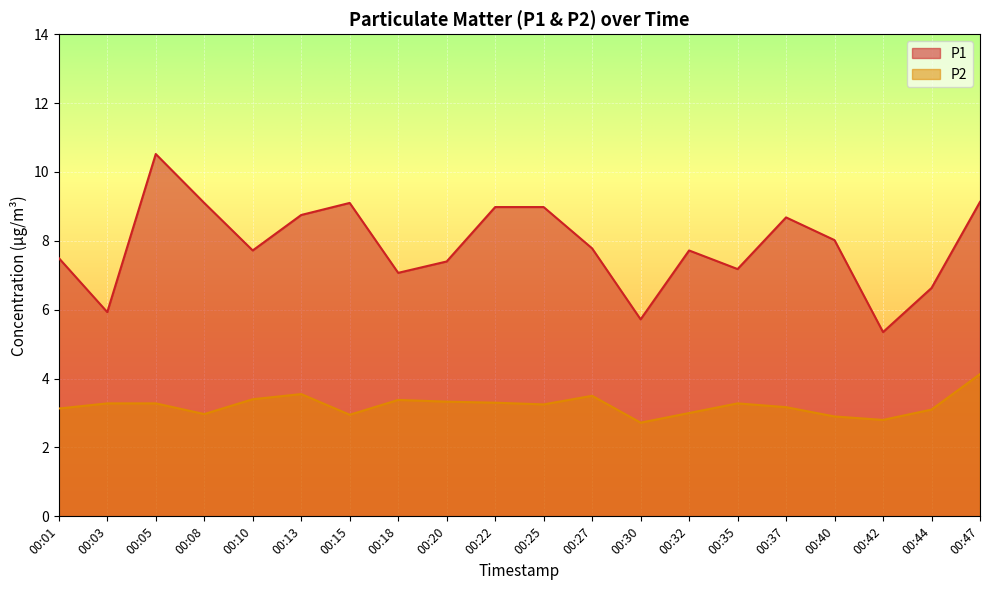

Which series changed the most between 00:10 and 00:47?

P1